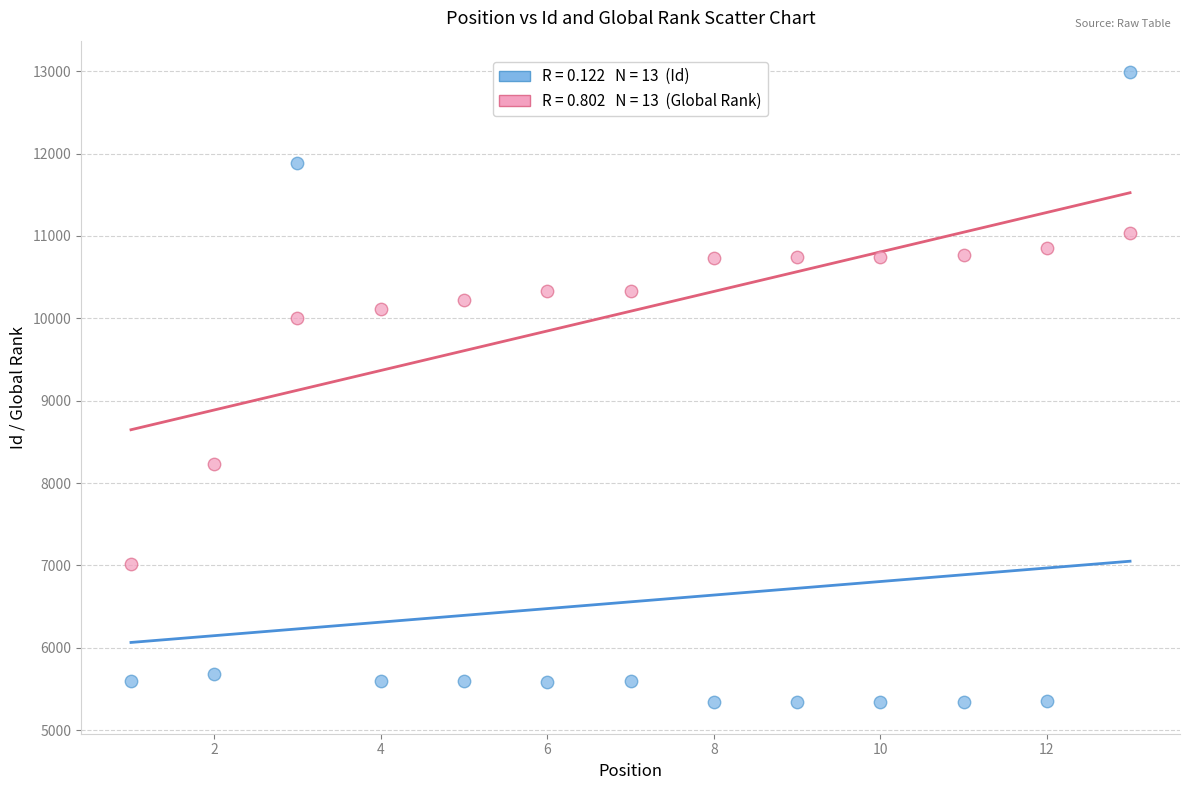

Across all data points, what is the range of X values (max minus min)?

12